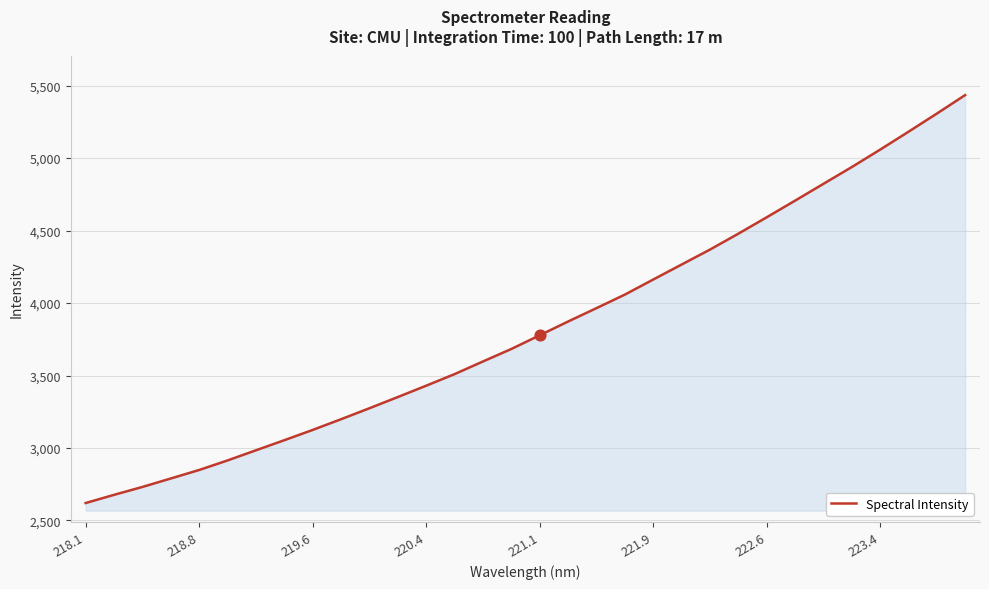

What is the smallest value displayed?

2620.4